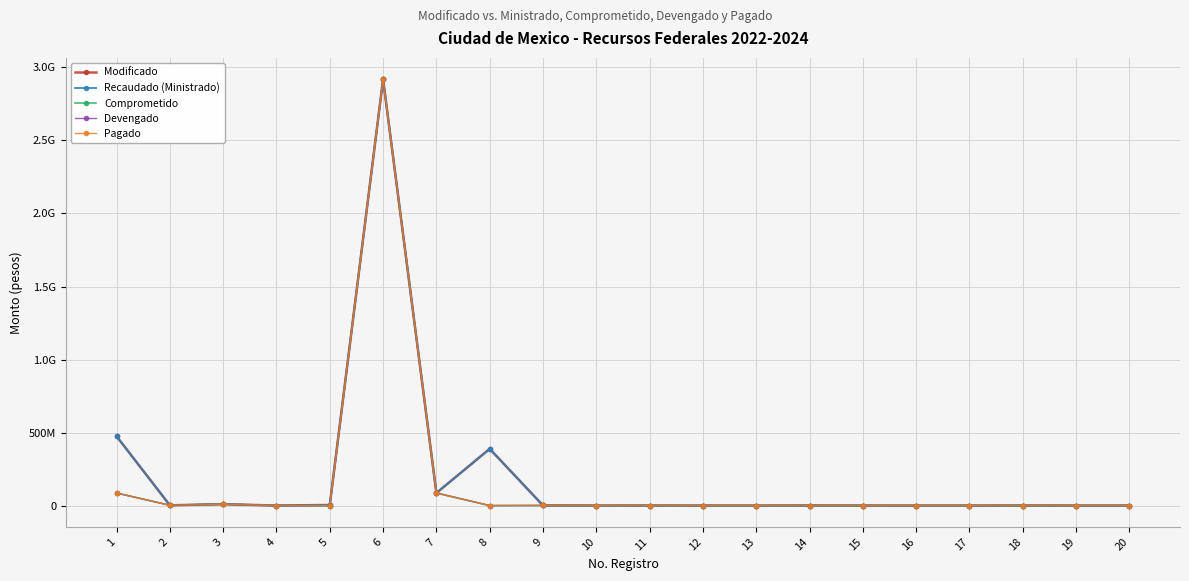

Is this an area chart (filled region under the line)?

No